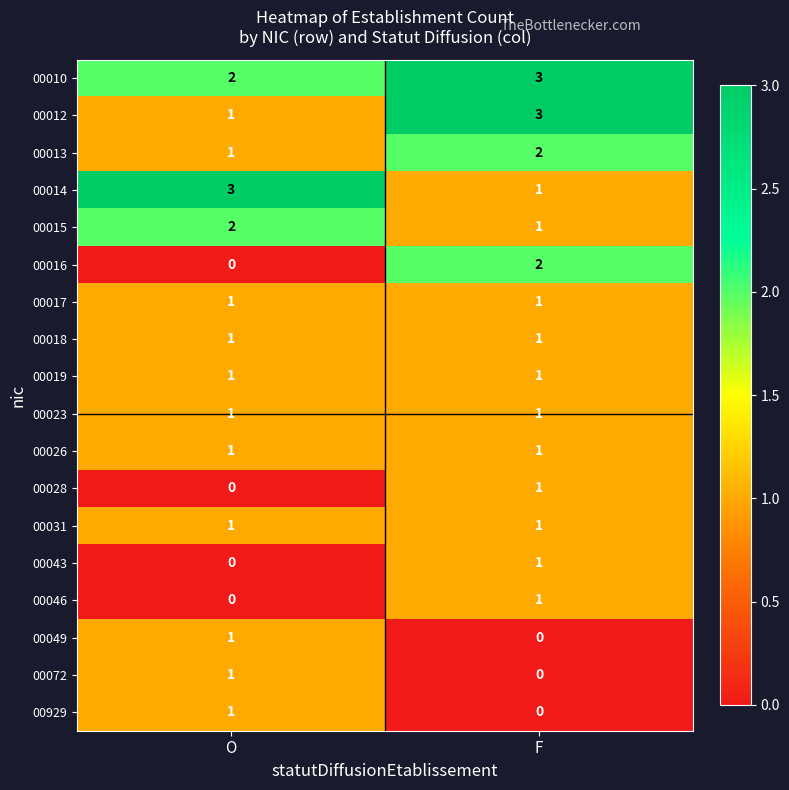

At which category is the sum across all series the highest?

F